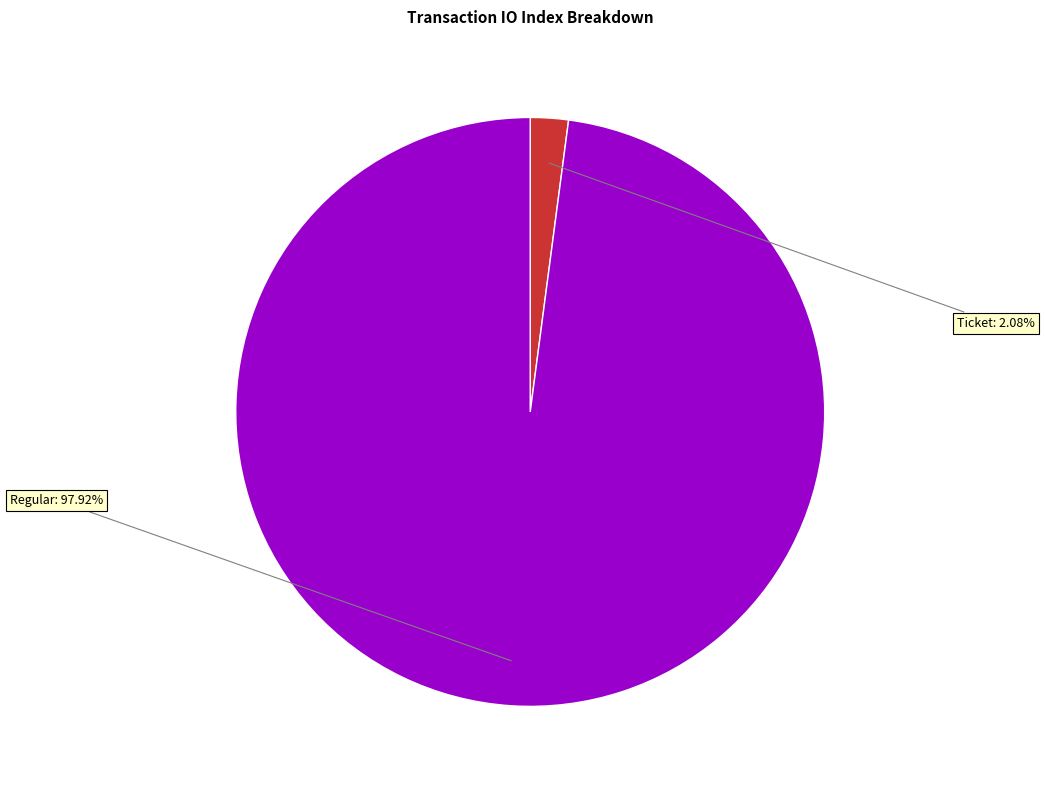

Is there any slice that represents more than half of the pie?

Yes